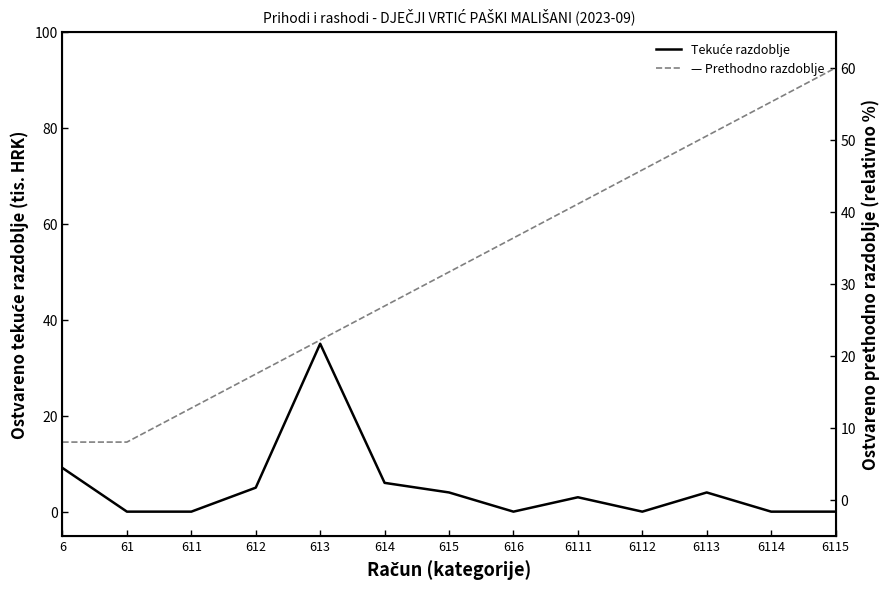

At 613, list the series in order from smallest to largest.

Ostvareno u izvještajnom razdoblju prethodne, Ostvareno u izvještajnom razdoblju tekuce